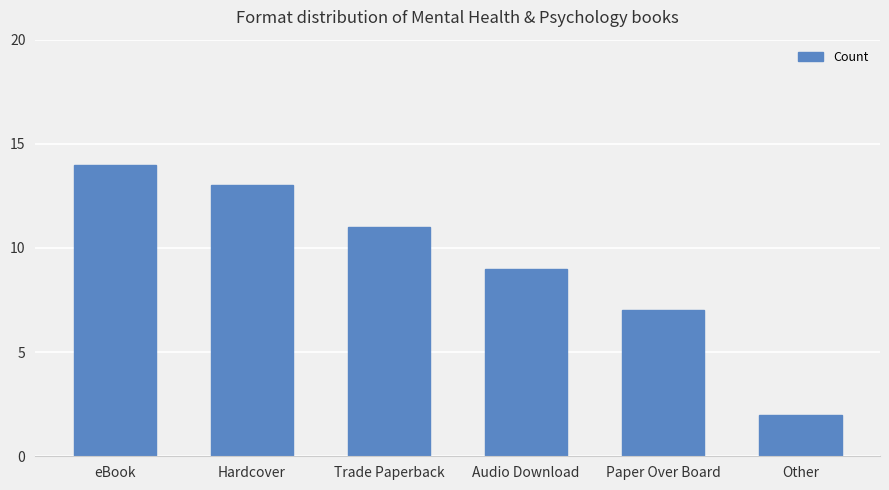

How many distinct data groups are displayed?

1